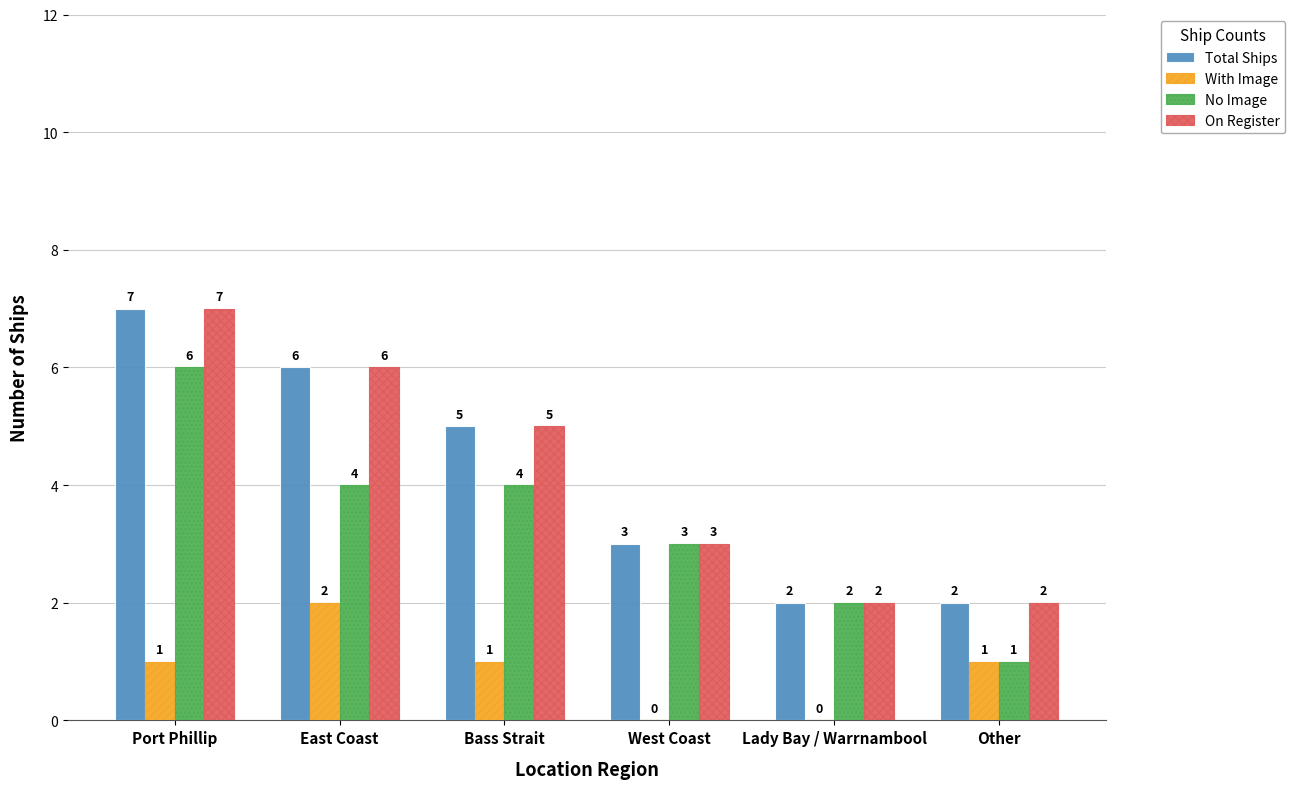

What is the sum of all On Register values?

25